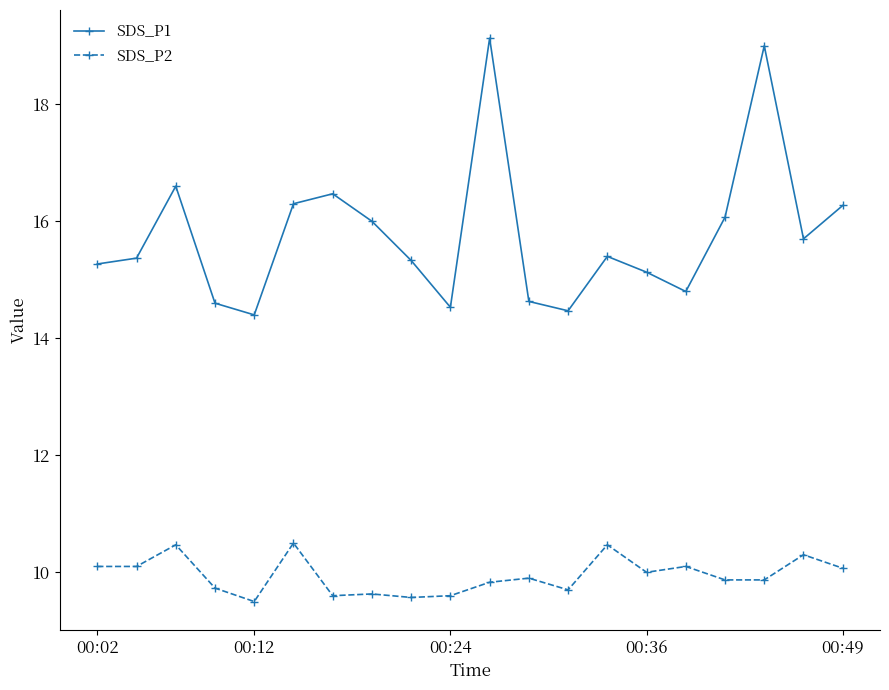

What is the sum of all SDS_P1 values?

315.5